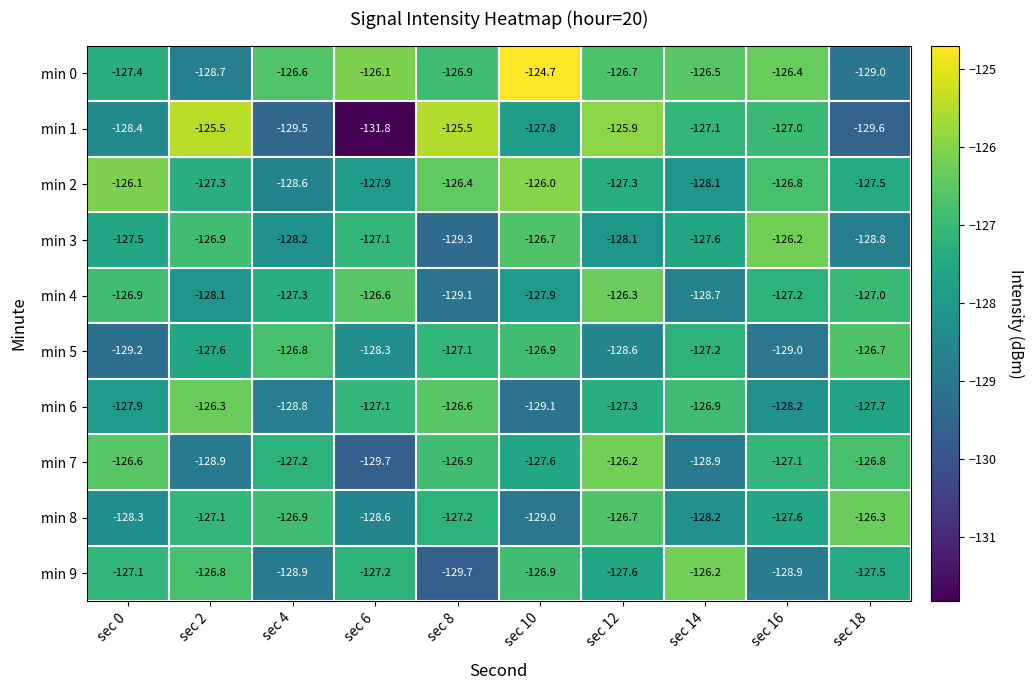

At which category does the chart reach its peak across all series?

sec 10